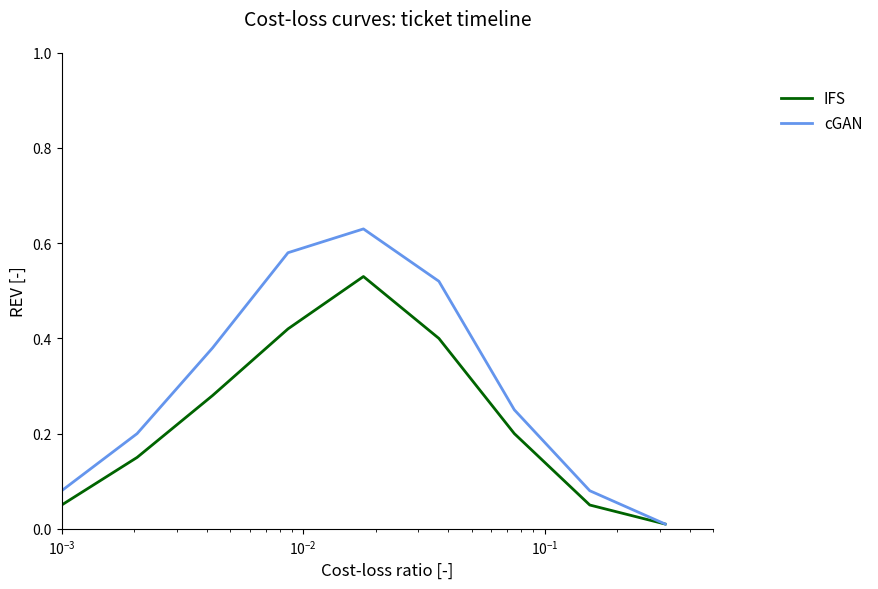

Which series has the largest total across all categories?

cGAN